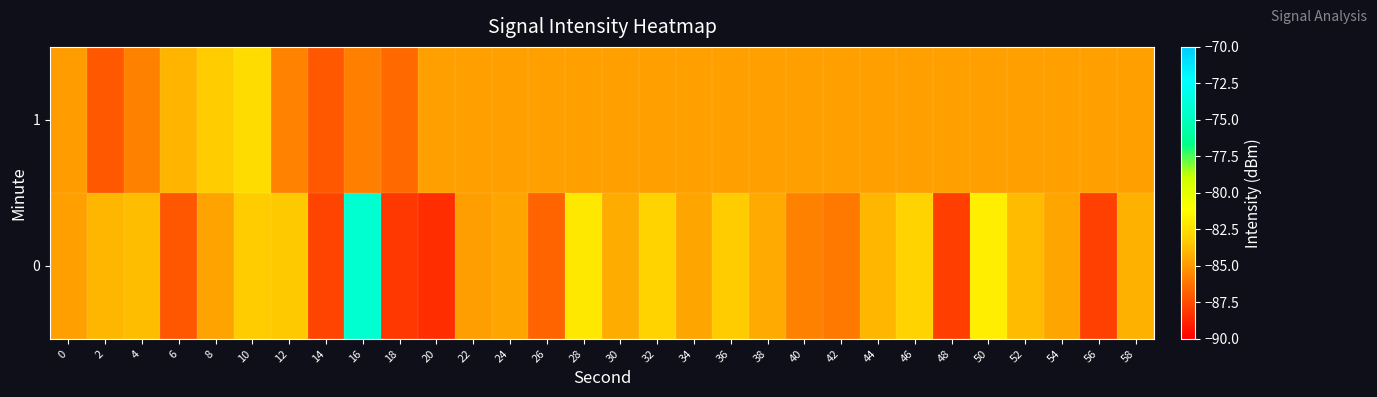

Between 38 and 4, which is larger?

4